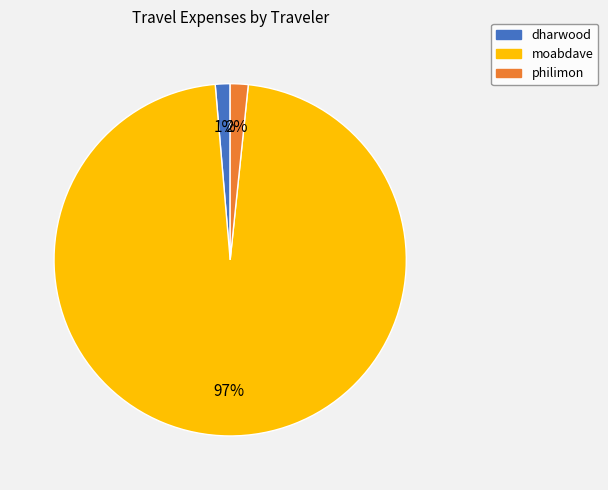

What is the largest slice in the pie chart?

moabdave